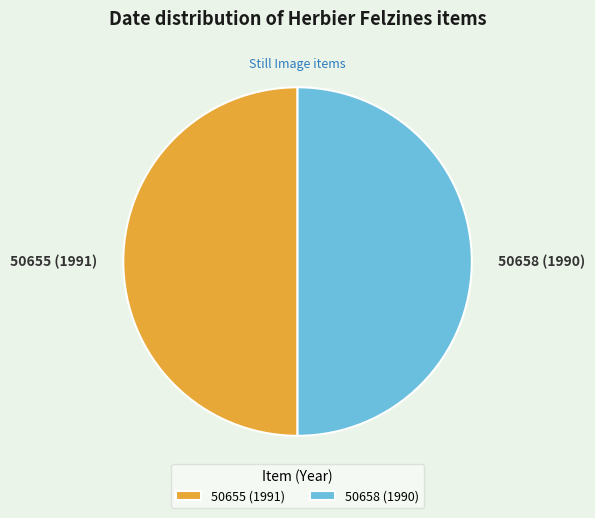

Is it true that 50655 (1991) is 50% of the pie?

True